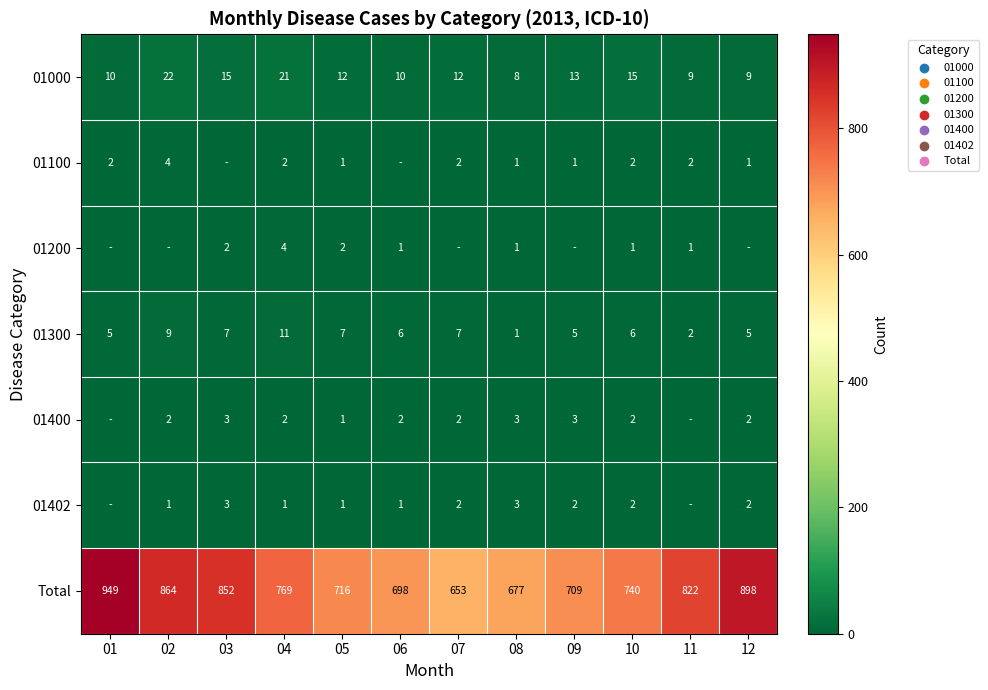

At which category is the sum across all series the highest?

01